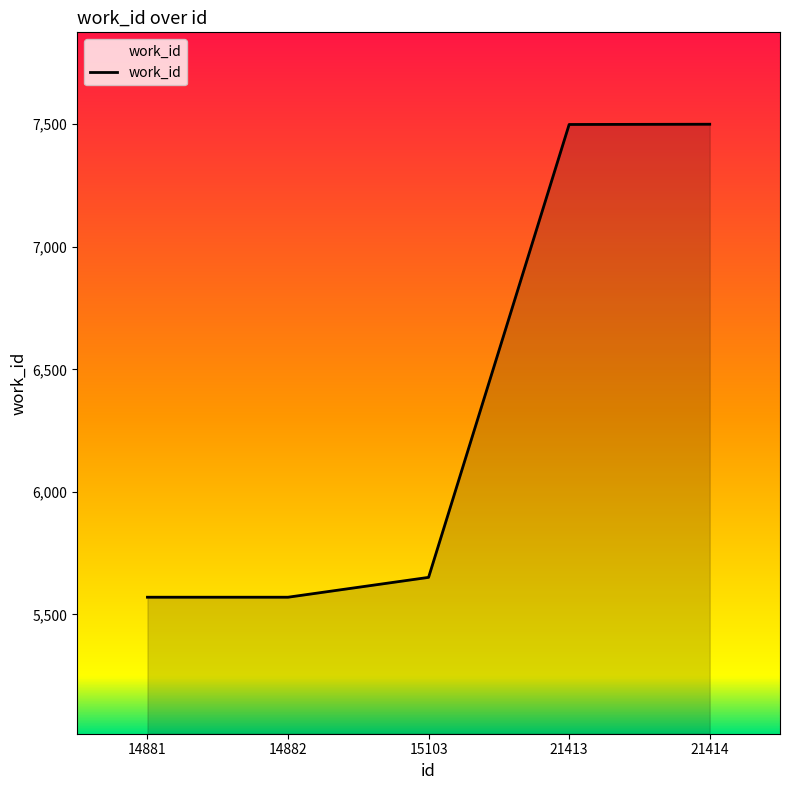

What is the minimum value shown in the chart?

5570